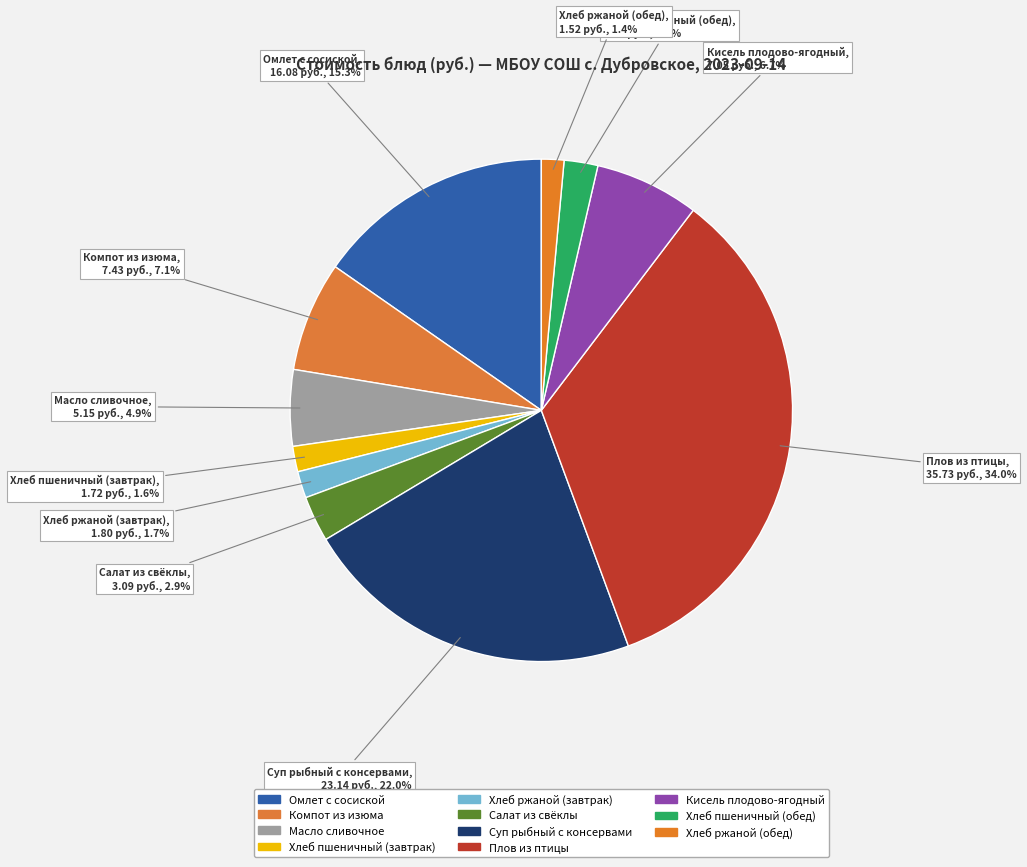

Does Омлет с сосиской account for over 50% of the chart?

No